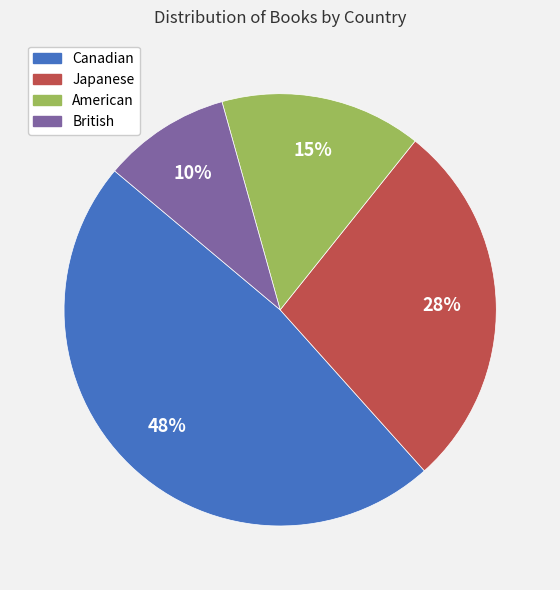

Is there any slice that represents more than half of the pie?

No